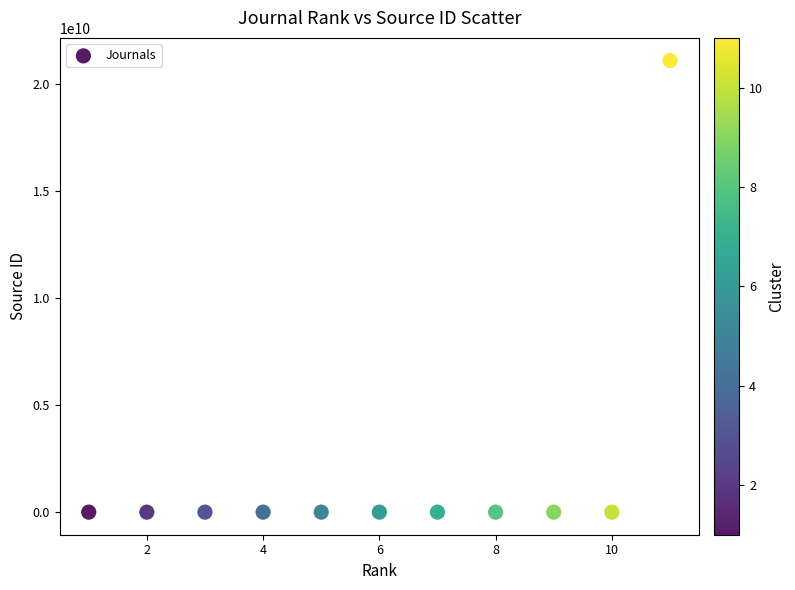

What is the range of X values (max minus min)?

10